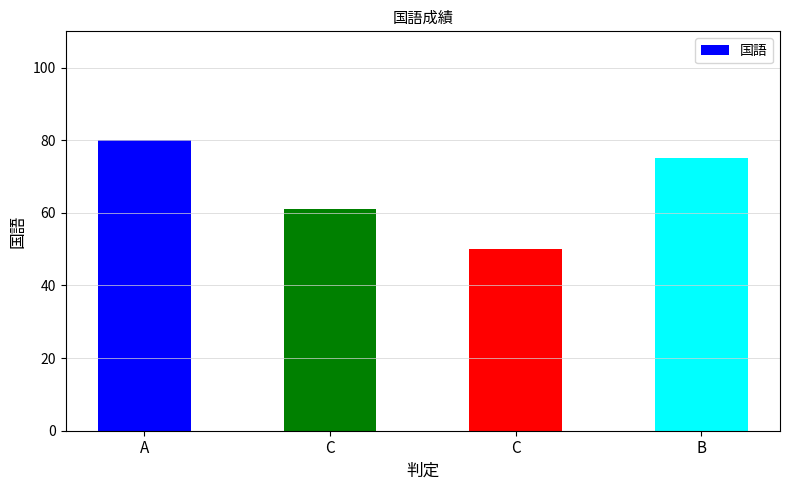

Rank the categories by value from highest to lowest.

A, B, C, C